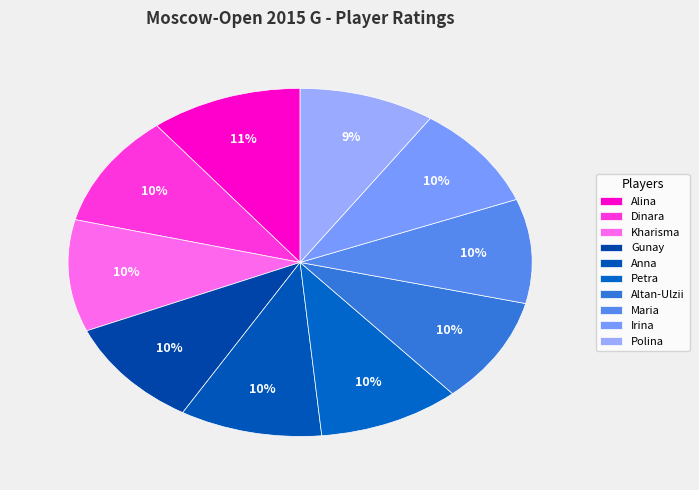

Count the number of slices in the pie.

10